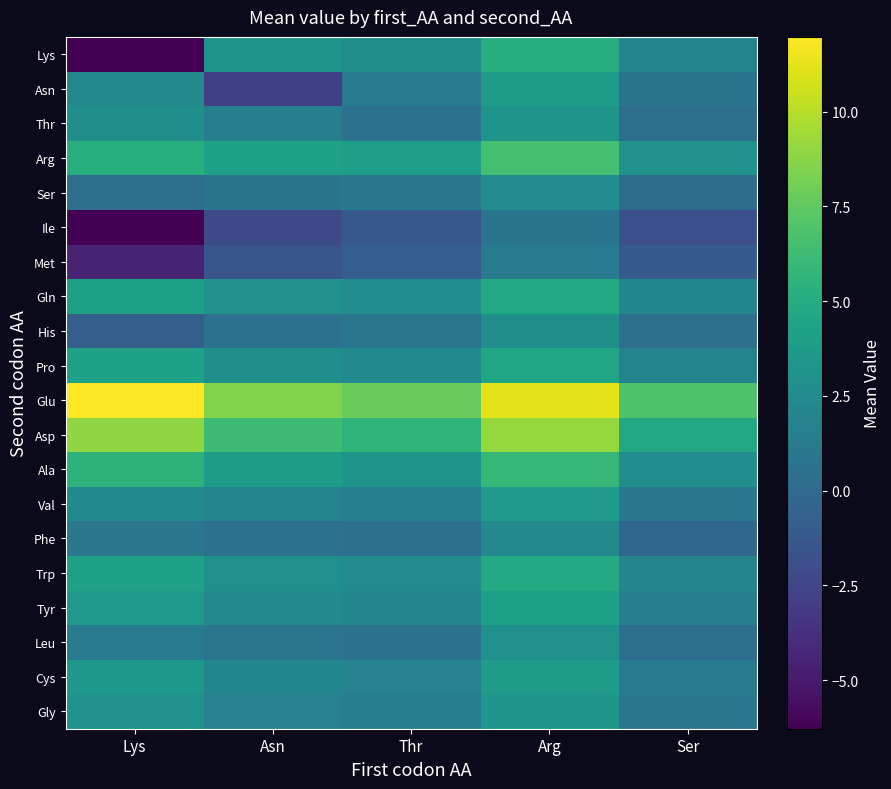

Reading right to left, extract all data points from this chart.

Lys: Ser=1.9	Arg=5.1	Thr=2.8	Asn=3.1	Lys=-6.3
Asn: Ser=0.8	Arg=3.8	Thr=1.2	Asn=-2.8	Lys=2.3
Thr: Ser=0.3	Arg=3.2	Thr=0.5	Asn=1.5	Lys=2.8
Arg: Ser=3.1	Arg=6.5	Thr=3.9	Asn=4.2	Lys=5.2
Ser: Ser=0.2	Arg=2.5	Thr=1.1	Asn=0.8	Lys=0.3
Ile: Ser=-1.8	Arg=0.8	Thr=-1.2	Asn=-2.1	Lys=-6.2
Met: Ser=-1.1	Arg=1.2	Thr=-0.8	Asn=-1.5	Lys=-4.5
Gln: Ser=2.1	Arg=4.8	Thr=2.7	Asn=3.1	Lys=4.1
His: Ser=0.4	Arg=2.8	Thr=0.9	Asn=0.5	Lys=-0.8
Pro: Ser=1.9	Arg=4.5	Thr=2.4	Asn=2.8	Lys=4.2
Glu: Ser=6.9	Arg=11.2	Thr=7.8	Asn=8.5	Lys=12.0
Asp: Ser=4.8	Arg=9.1	Thr=5.6	Asn=6.2	Lys=8.9
Ala: Ser=2.7	Arg=5.9	Thr=3.2	Asn=3.8	Lys=5.5
Val: Ser=1.1	Arg=3.5	Thr=1.6	Asn=1.9	Lys=2.5
Phe: Ser=-0.1	Arg=2.3	Thr=0.4	Asn=0.6	Lys=0.9
Trp: Ser=2.0	Arg=4.9	Thr=2.5	Asn=2.9	Lys=4.2
Tyr: Ser=1.5	Arg=4.1	Thr=2.0	Asn=2.3	Lys=3.5
Leu: Ser=0.3	Arg=2.9	Thr=0.7	Asn=0.9	Lys=1.4
Cys: Ser=1.3	Arg=3.8	Thr=1.8	Asn=2.1	Lys=3.4
Gly: Ser=1.0	Arg=3.3	Thr=1.5	Asn=1.8	Lys=3.0